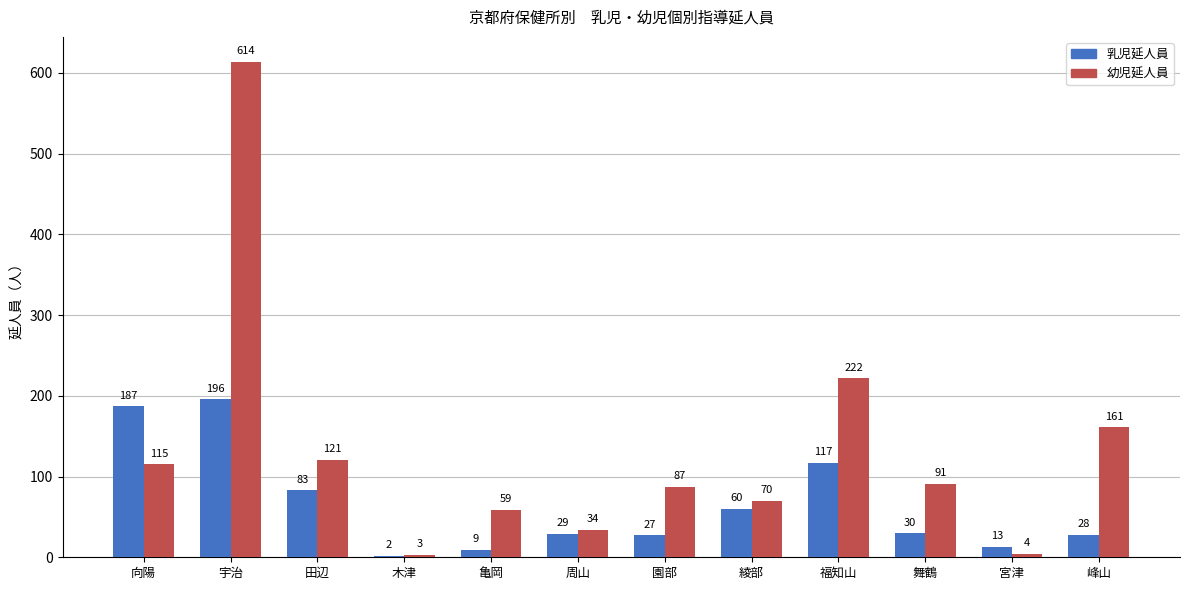

Which category has the highest value across all series?

宇治